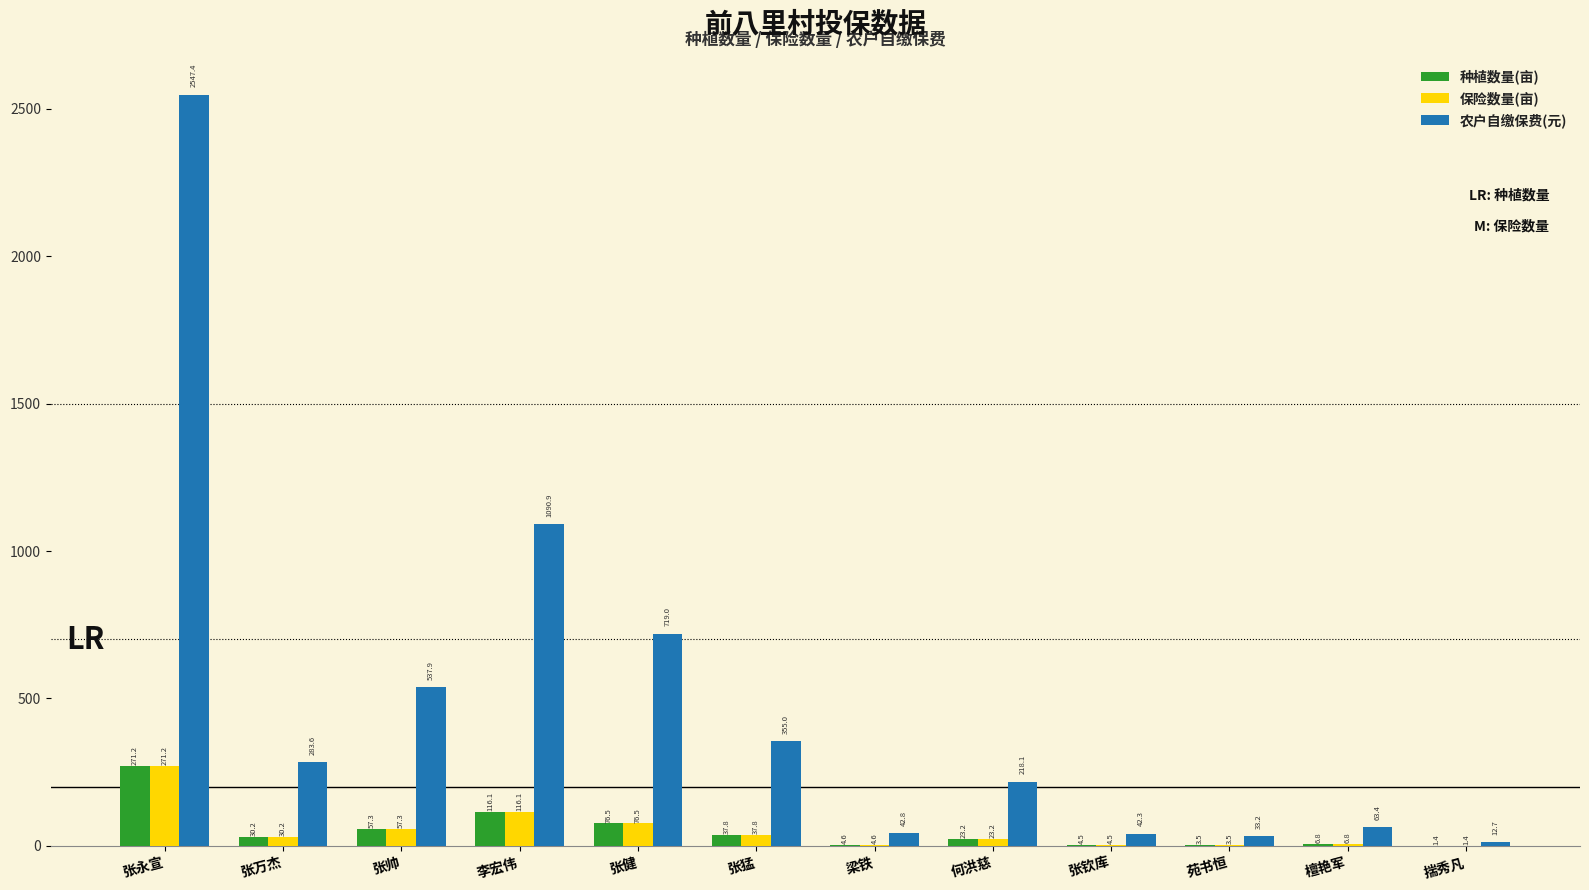

At which label does 农户自缴保费(元) reach its peak?

张永宣